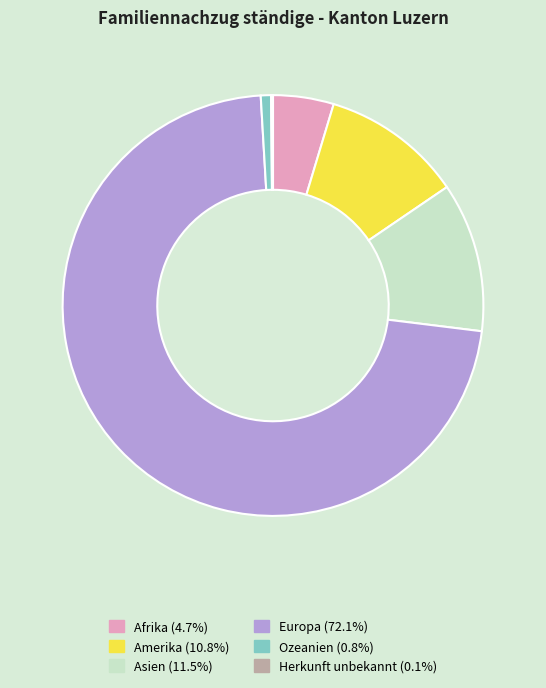

Is Europa the majority of the pie?

Yes